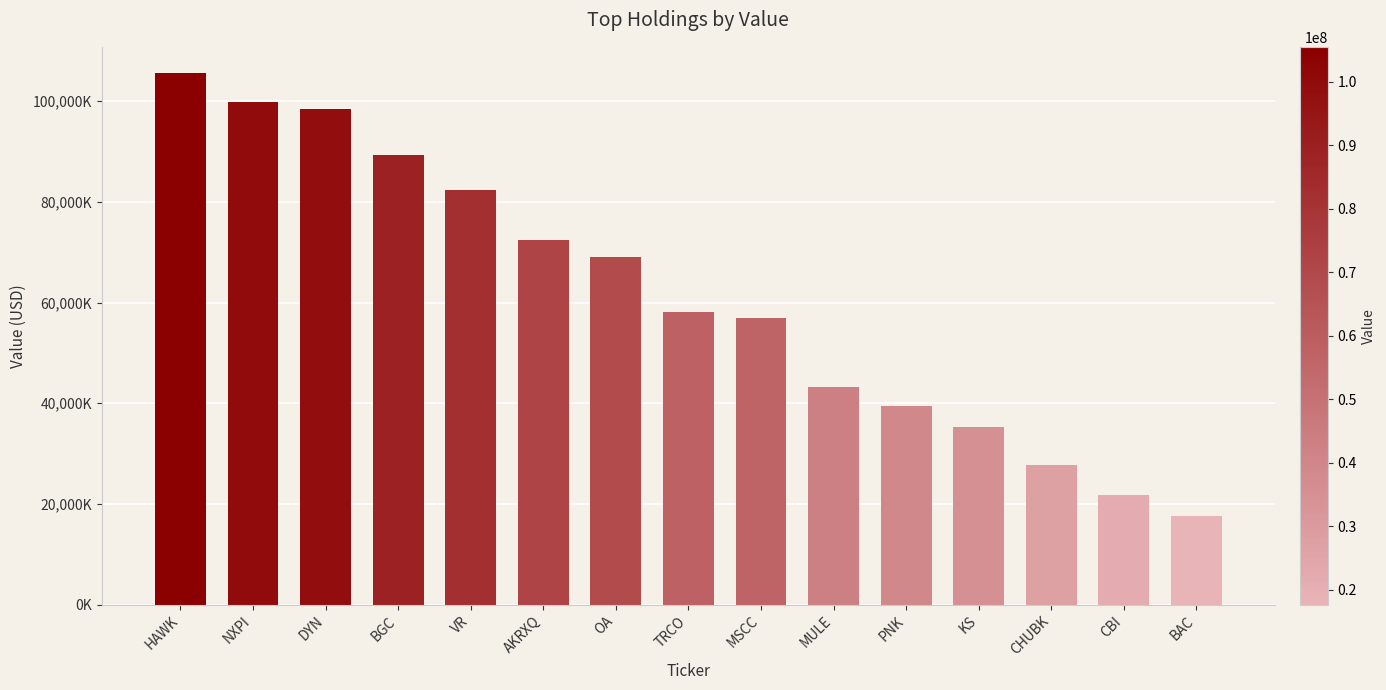

Rank the categories by value from lowest to highest.

BAC, CBI, CHUBK, KS, PNK, MULE, MSCC, TRCO, OA, AKRXQ, VR, BGC, DYN, NXPI, HAWK